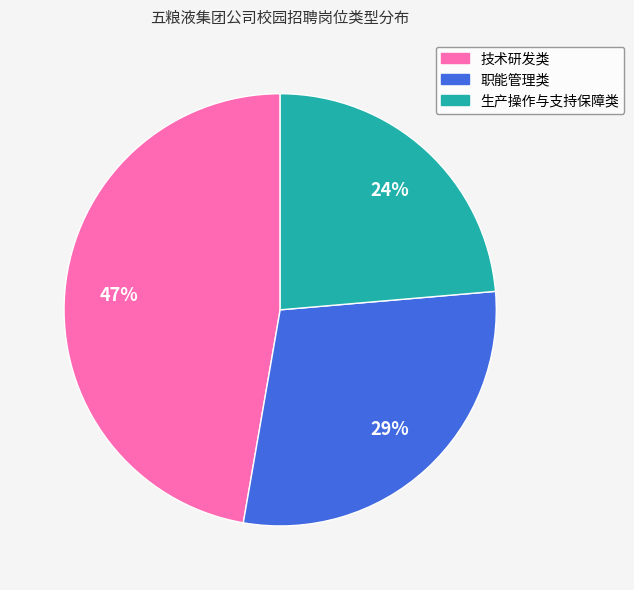

To the nearest percent, what portion does 职能管理类 represent?

29%